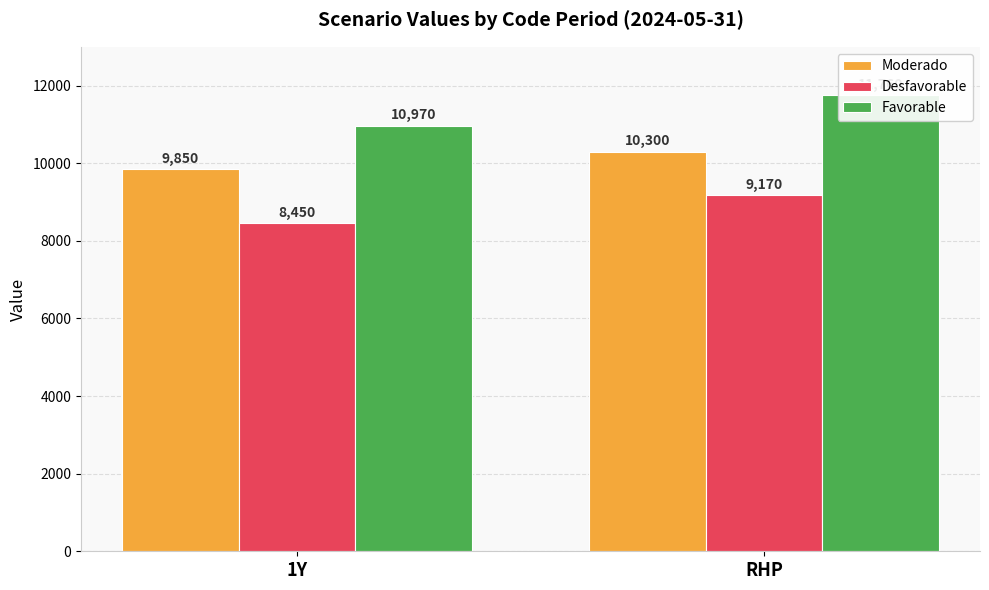

Is it true that Moderado equals 14604 at RHP?

False